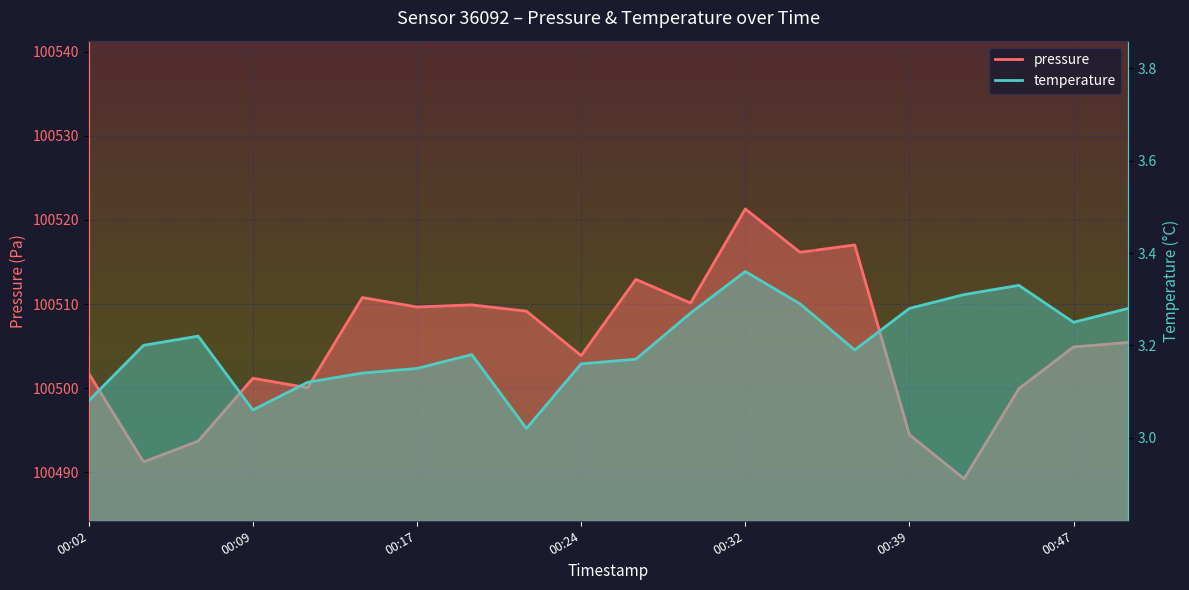

In pressure, how many points are higher than both neighbors (excluding endpoints)?

6